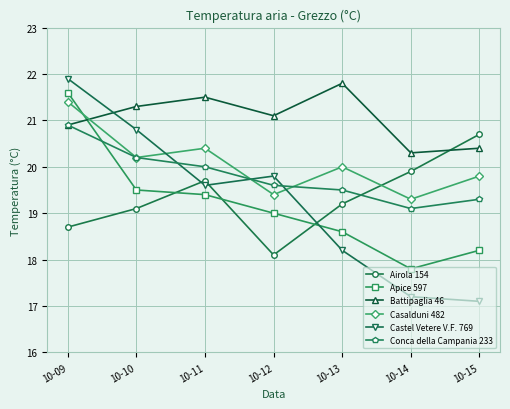

Reading left to right, extract all data points from this chart.

Airola 154: 18.7	19.1	19.7	18.1	19.2	19.9	20.7
Apice 597: 21.6	19.5	19.4	19.0	18.6	17.8	18.2
Battipaglia 46: 20.9	21.3	21.5	21.1	21.8	20.3	20.4
Casalduni 482: 21.4	20.2	20.4	19.4	20.0	19.3	19.8
Castel Vetere V.F. 769: 21.9	20.8	19.6	19.8	18.2	17.2	17.1
Conca della Campania 233: 20.9	20.2	20.0	19.6	19.5	19.1	19.3